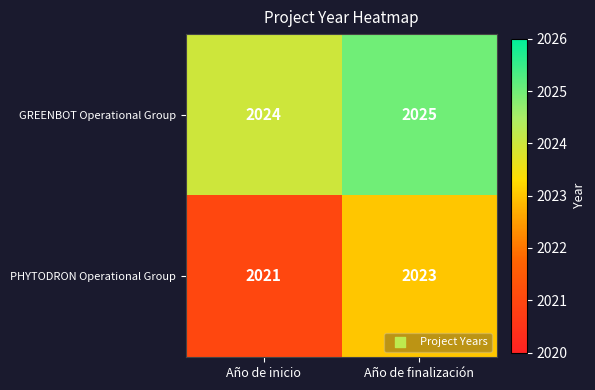

Rank the series at Año de inicio from highest to lowest value.

GREENBOT Operational Group, PHYTODRON Operational Group